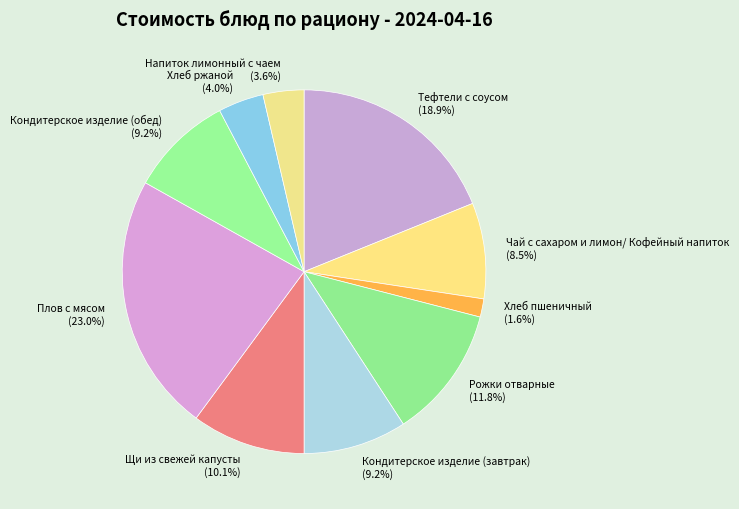

To the nearest percent, what percentage of the pie is Щи из свежей капусты?

10%